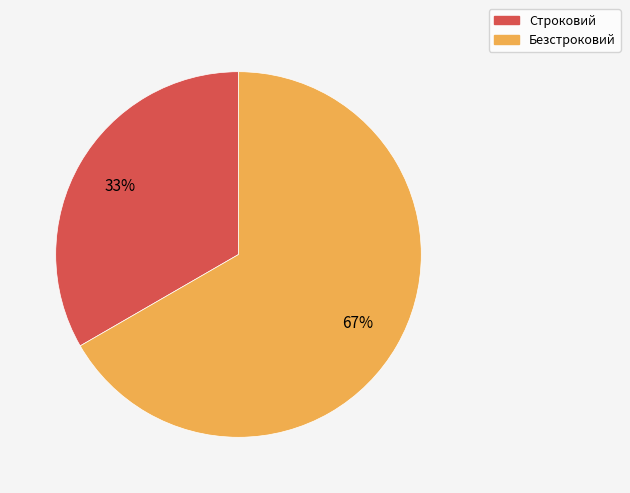

To the nearest percent, what is the combined percentage of Безстроковий and Строковий?

100%